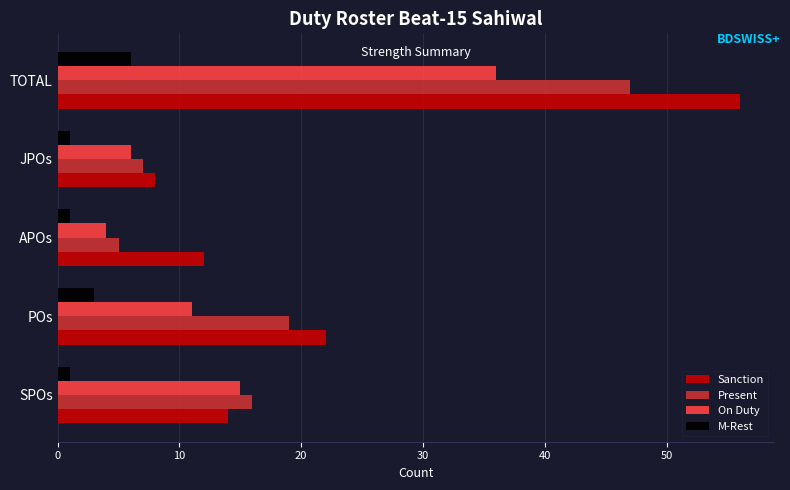

At which label is Sanction closest to 32?

POs